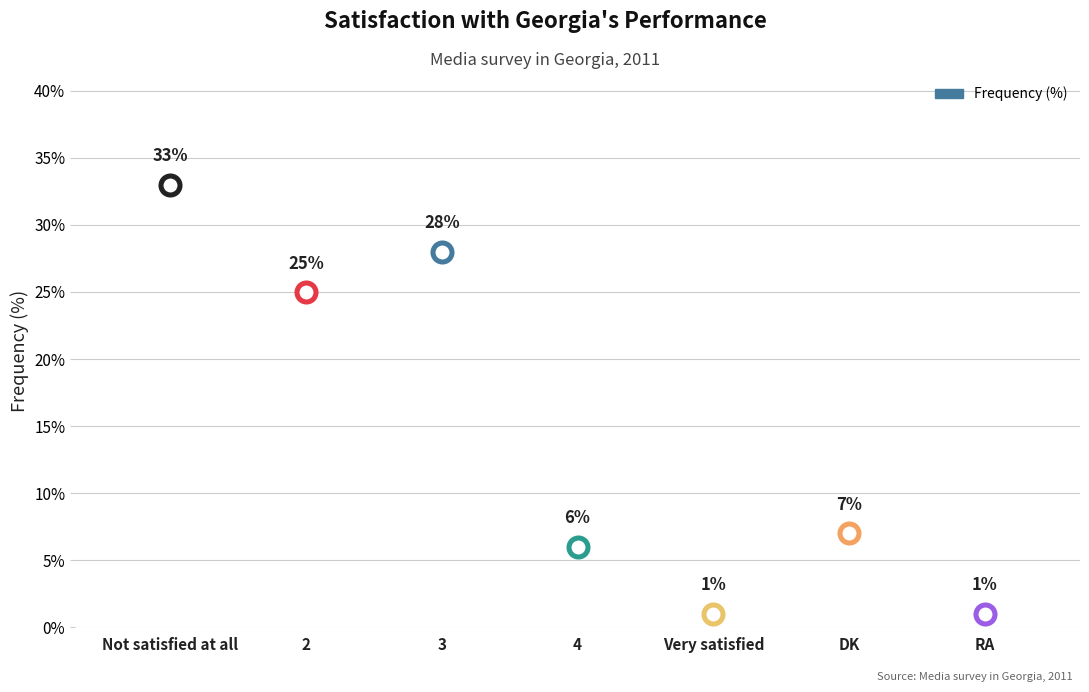

Between Very satisfied and 4, which is larger?

4